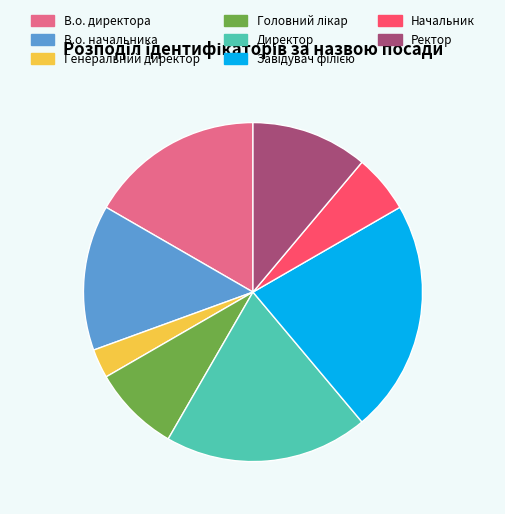

Is there a majority slice in this chart?

No